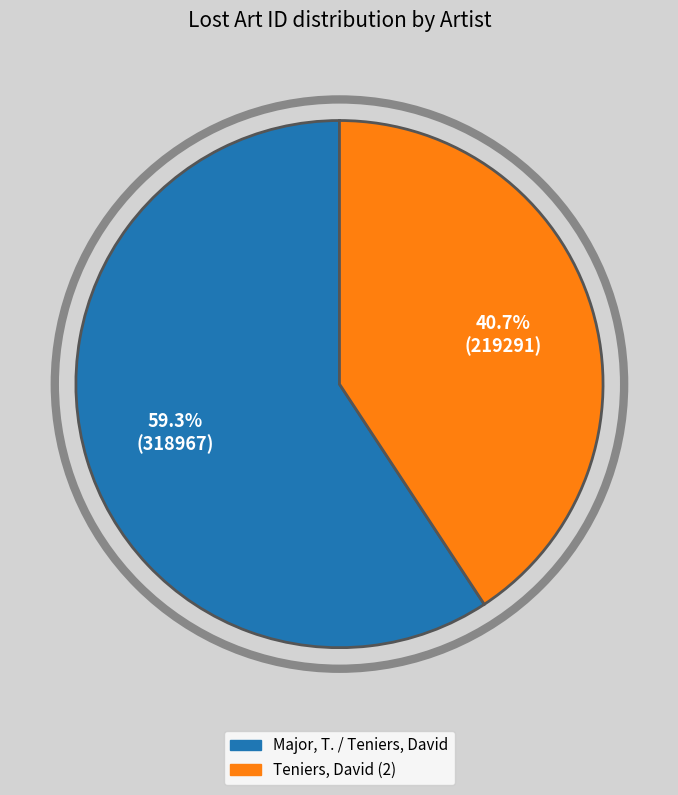

How many slices are in this pie chart?

2